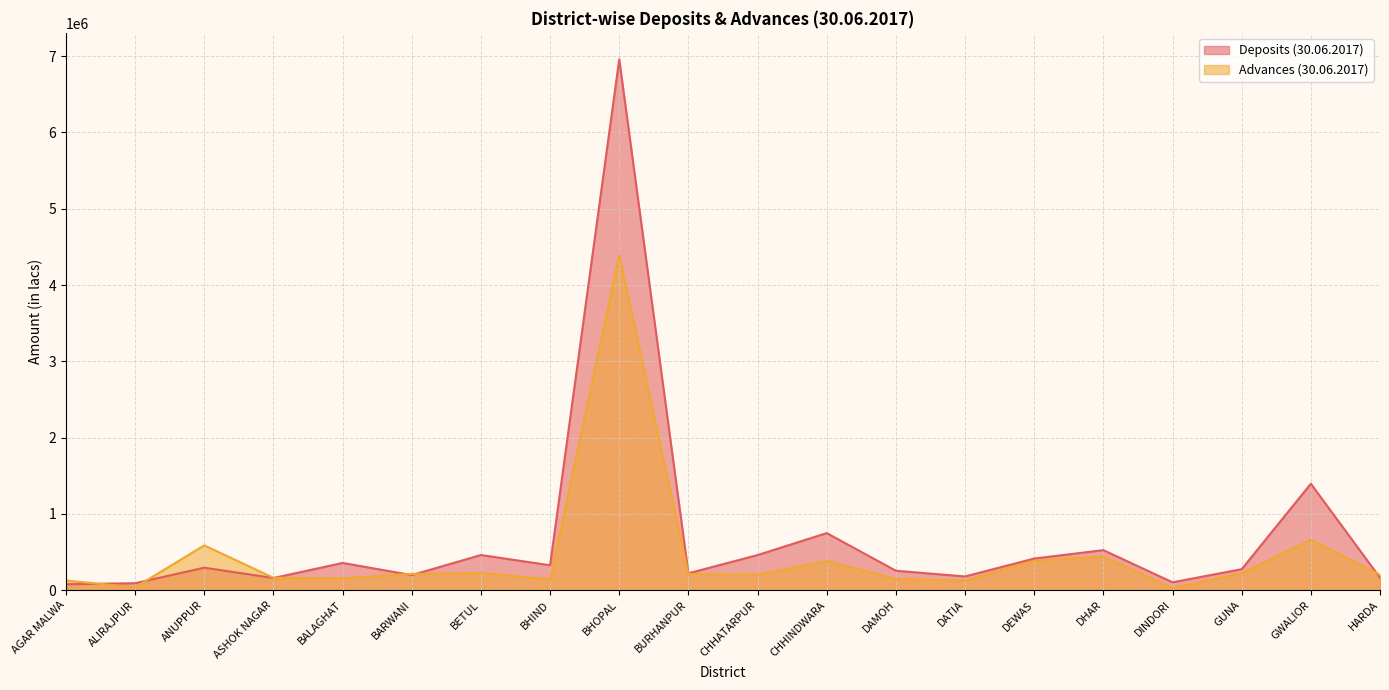

Where does the Advances (30.06.2017) series first go above 210684?

ANUPPUR